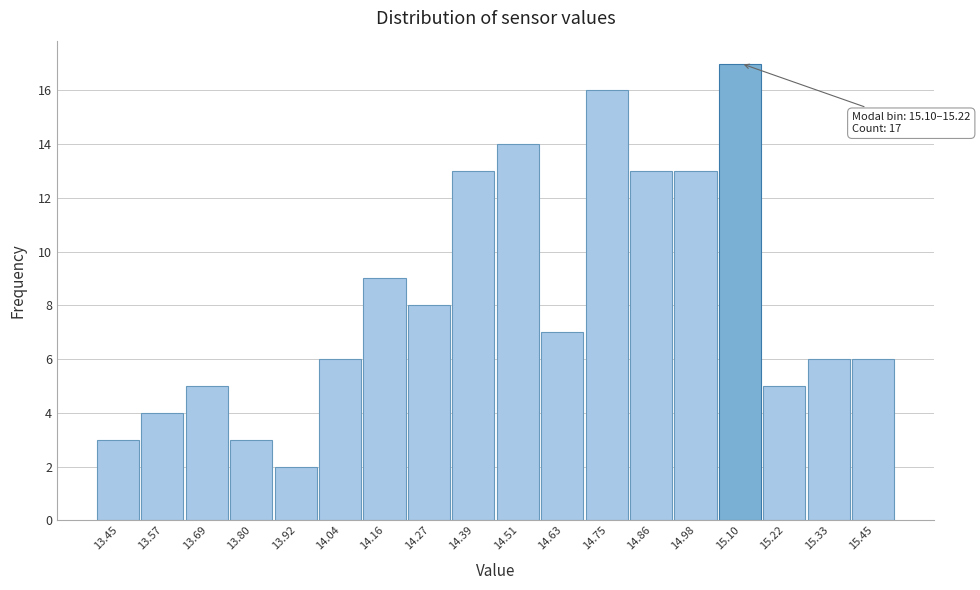

Reading left to right, extract all data points from this chart.

3	4	5	3	2	6	9	8	13	14	7	16	13	13	17	5	6	6